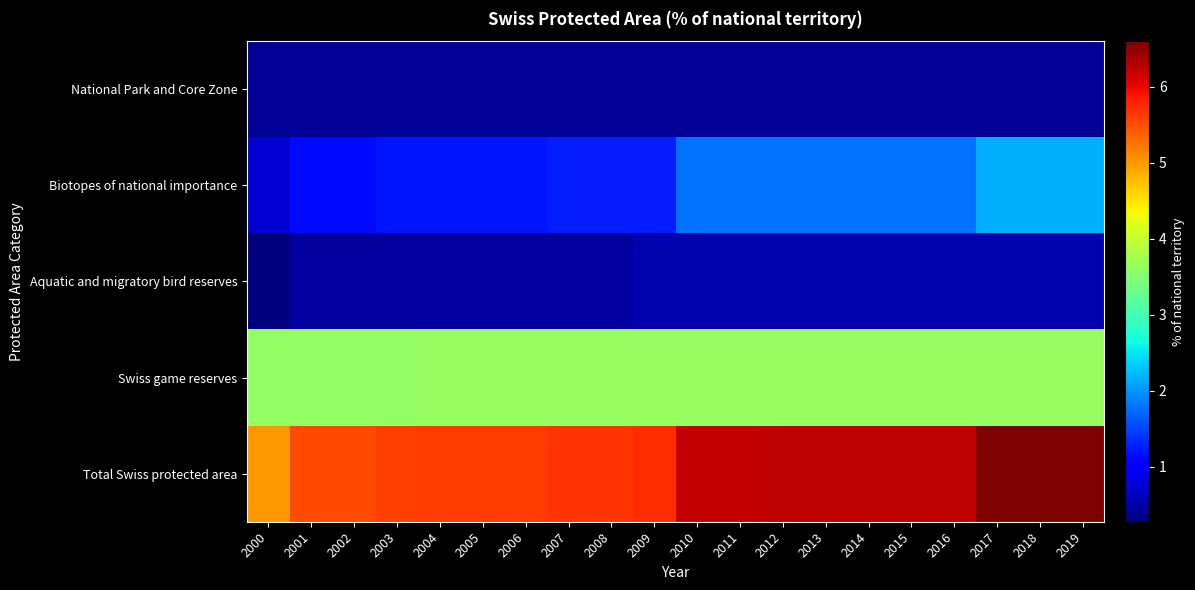

How many categories are shown in the chart?

20